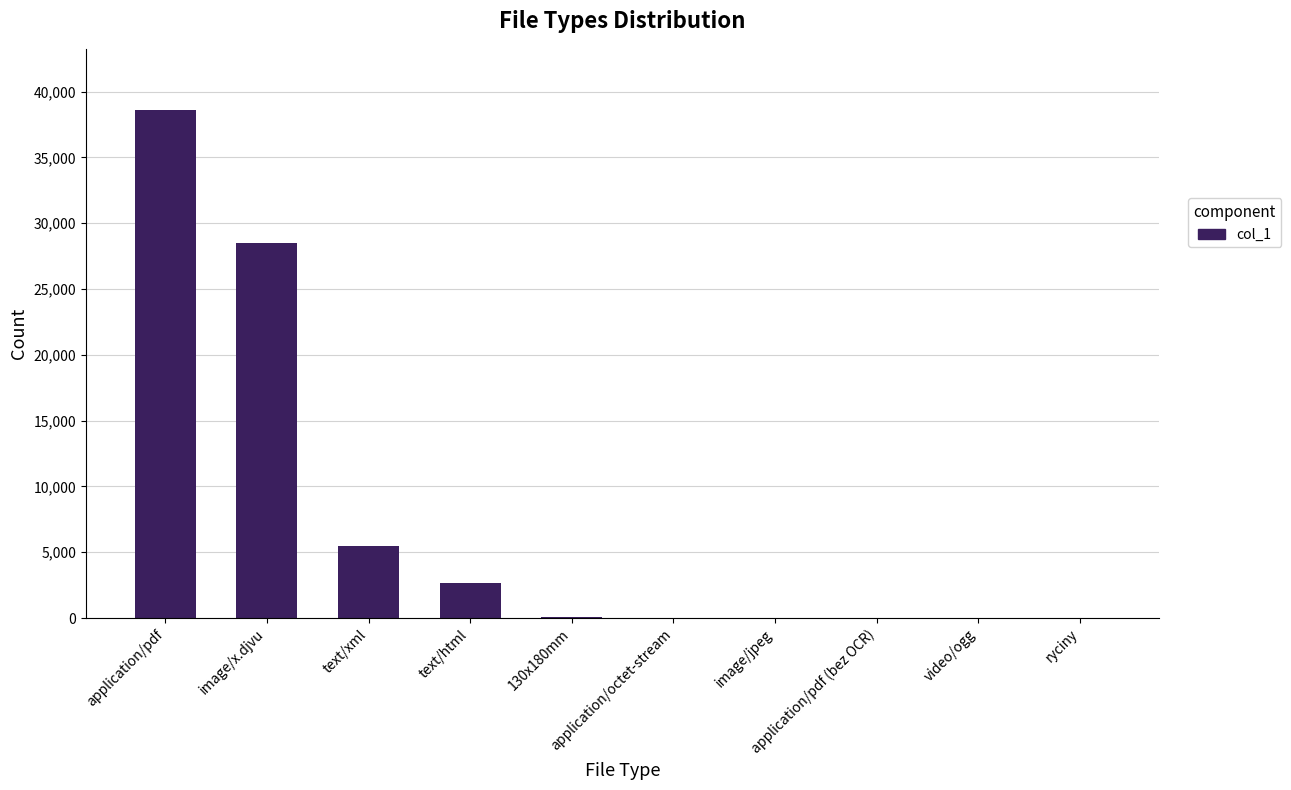

What is the sum of all values?

75294